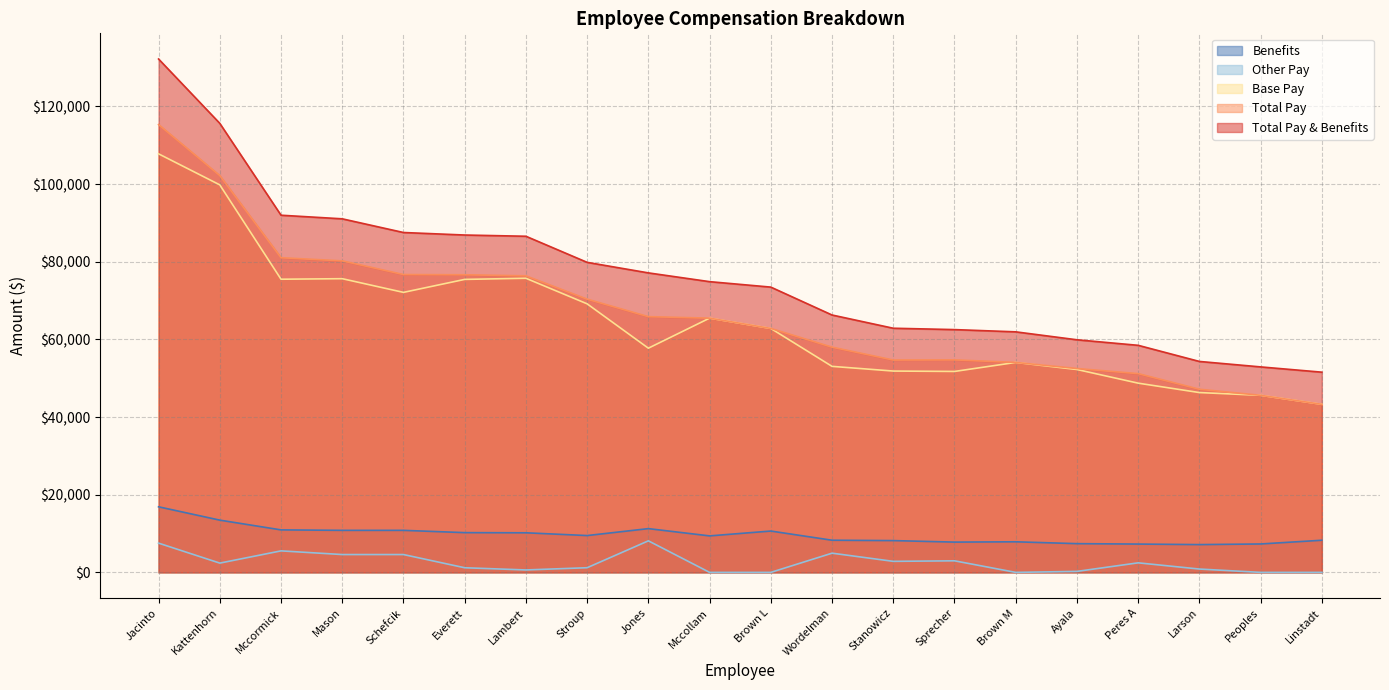

Rank the series by their maximum value, from lowest to highest.

Other Pay, Benefits, Base Pay, Total Pay, Total Pay & Benefits